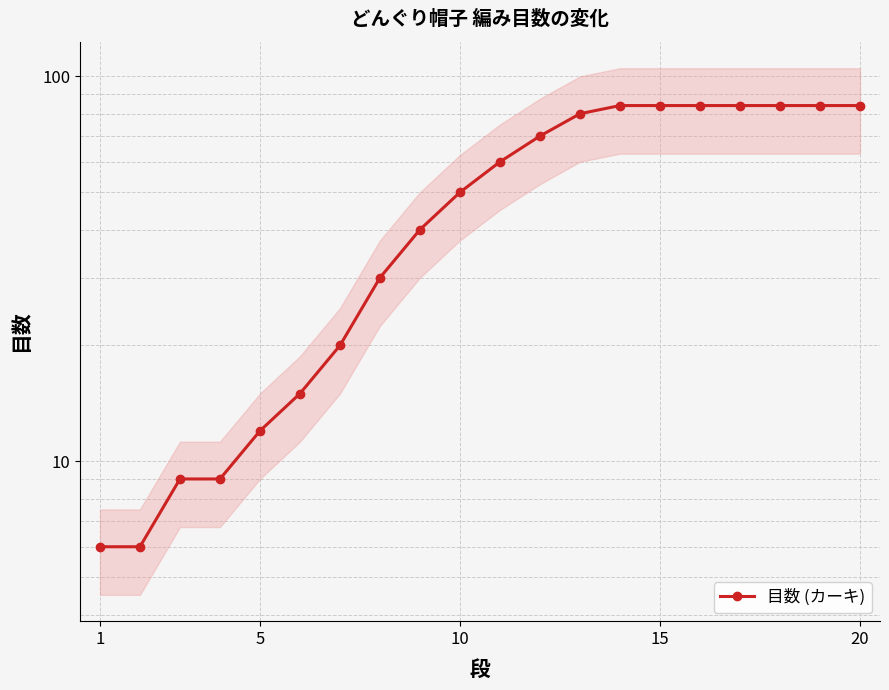

What is the smallest value displayed?

6